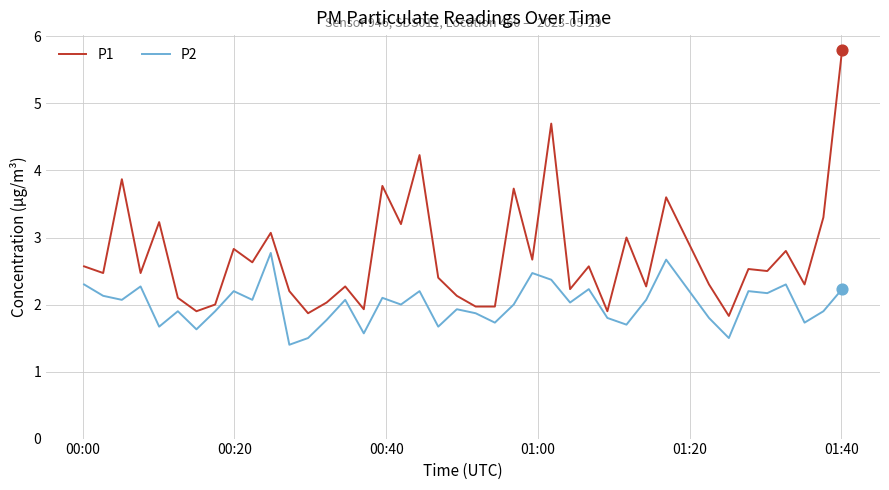

Which series has the largest total across all categories?

P1